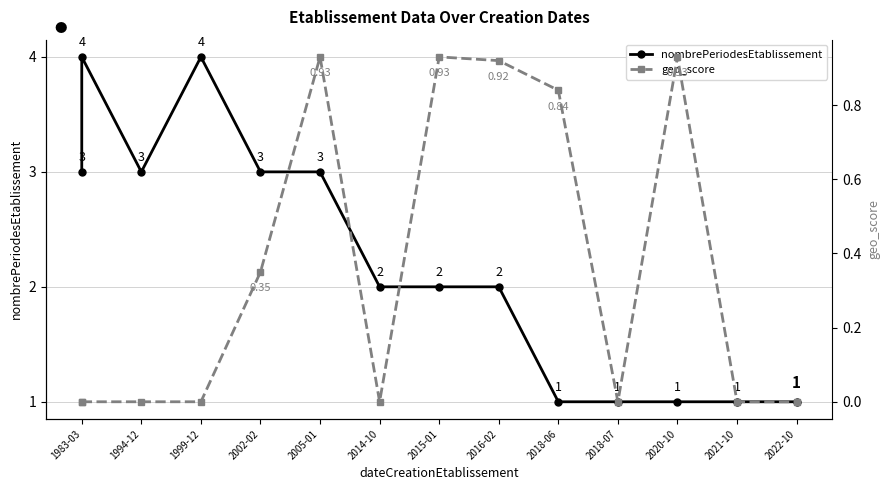

Which series changed the most between 2005-01 and 2021-10?

nombrePeriodesEtablissement